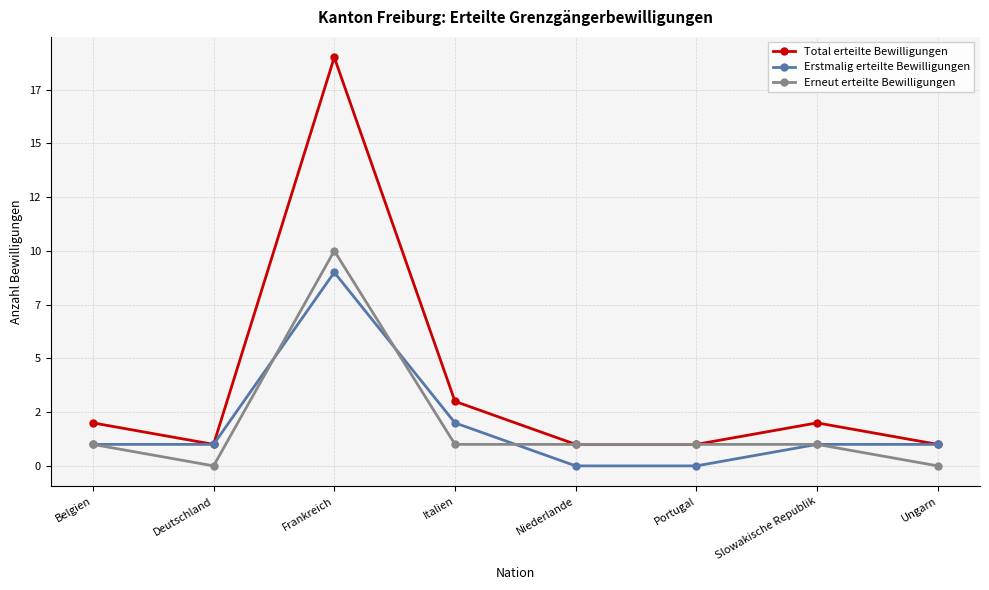

Does the chart have visible grid lines?

Yes